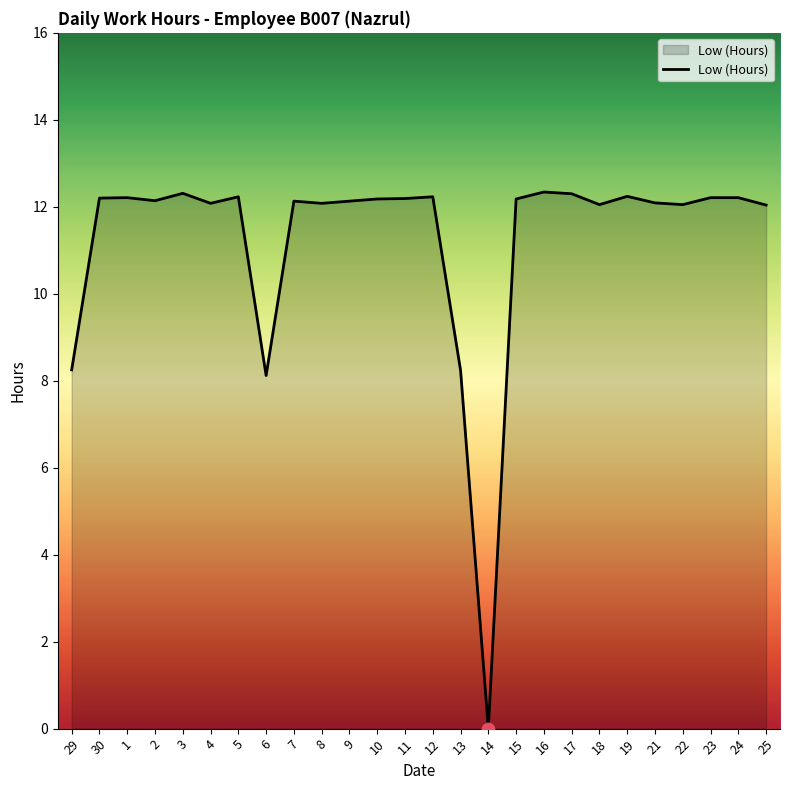

What is the change in value from 6 to 8?

+4.0